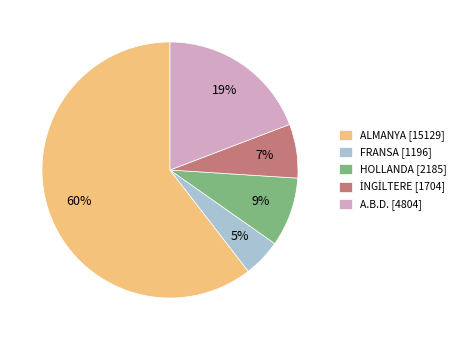

To the nearest percent, what portion does HOLLANDA [2185] represent?

9%